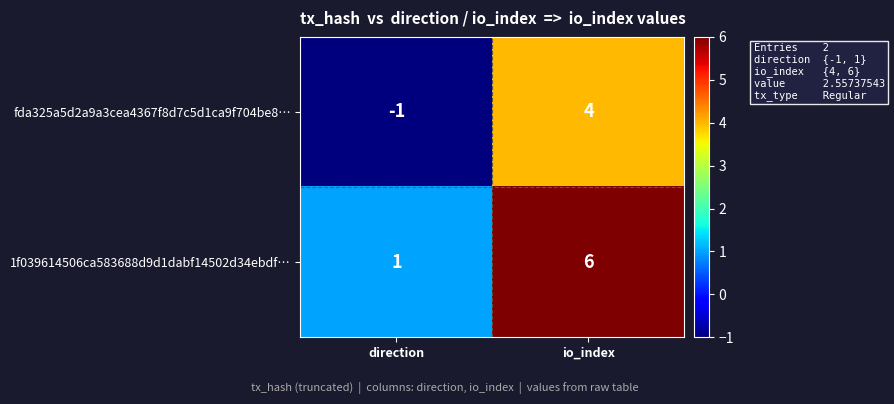

At which label is fda325a5d2a9a3cea4367f8d7c5d1ca9f704be8… closest to 1?

direction